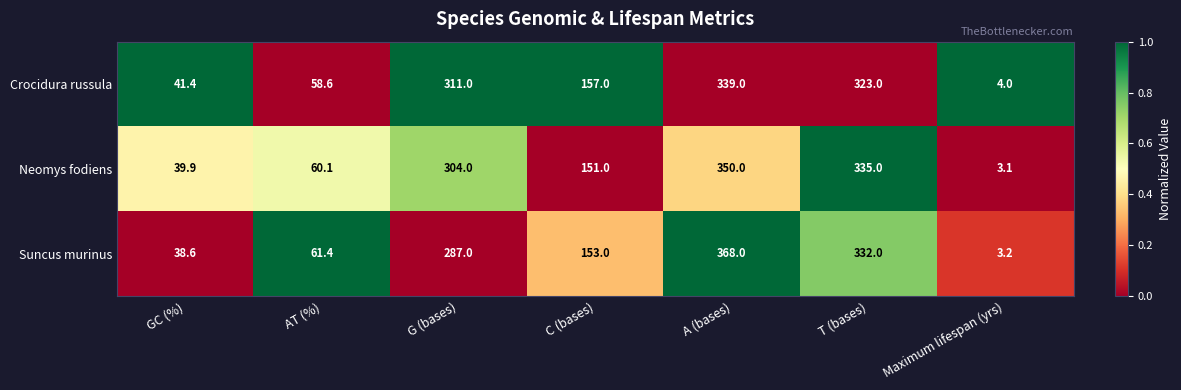

How many series are shown in this chart?

3